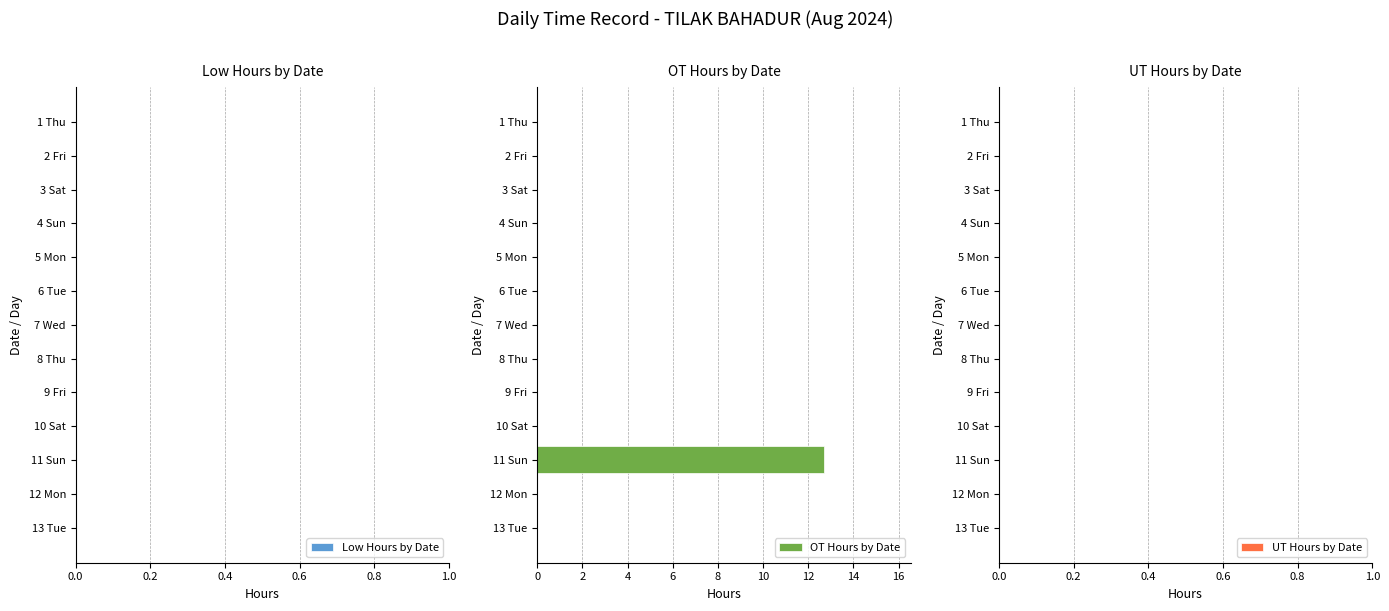

The value at 7 Wed is 0.0. True or false?

True